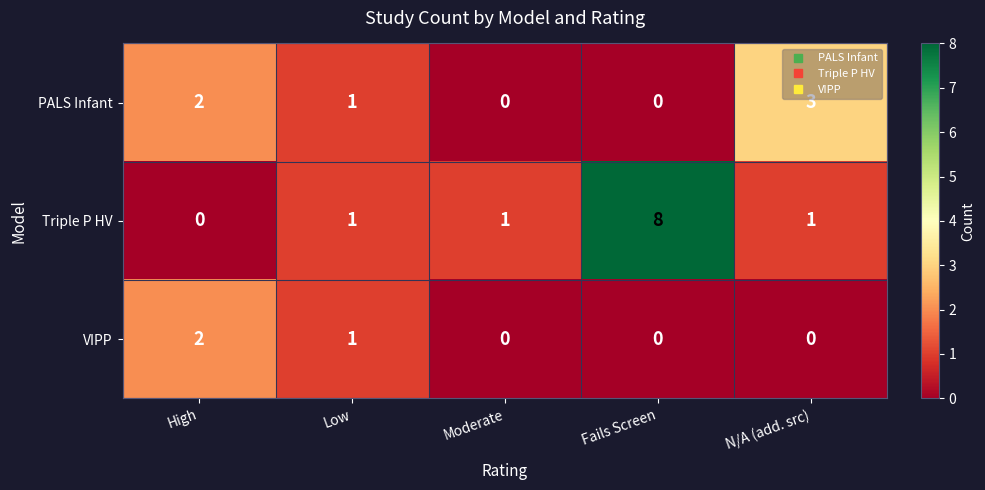

List the series in order of their peak value, highest first.

Triple P HV, PALS Infant, VIPP